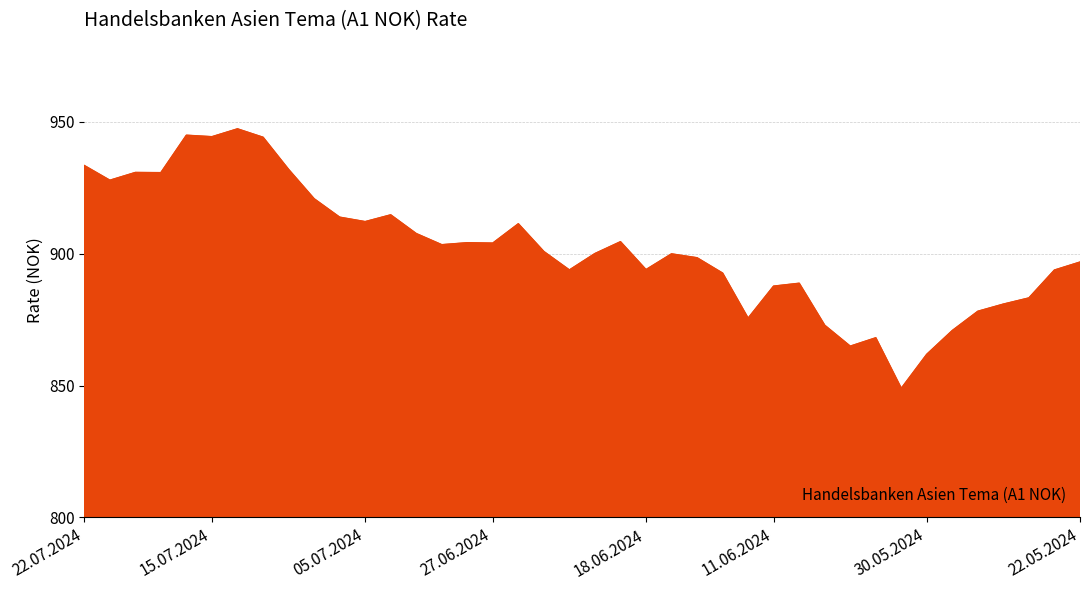

Does the chart have visible grid lines?

Yes